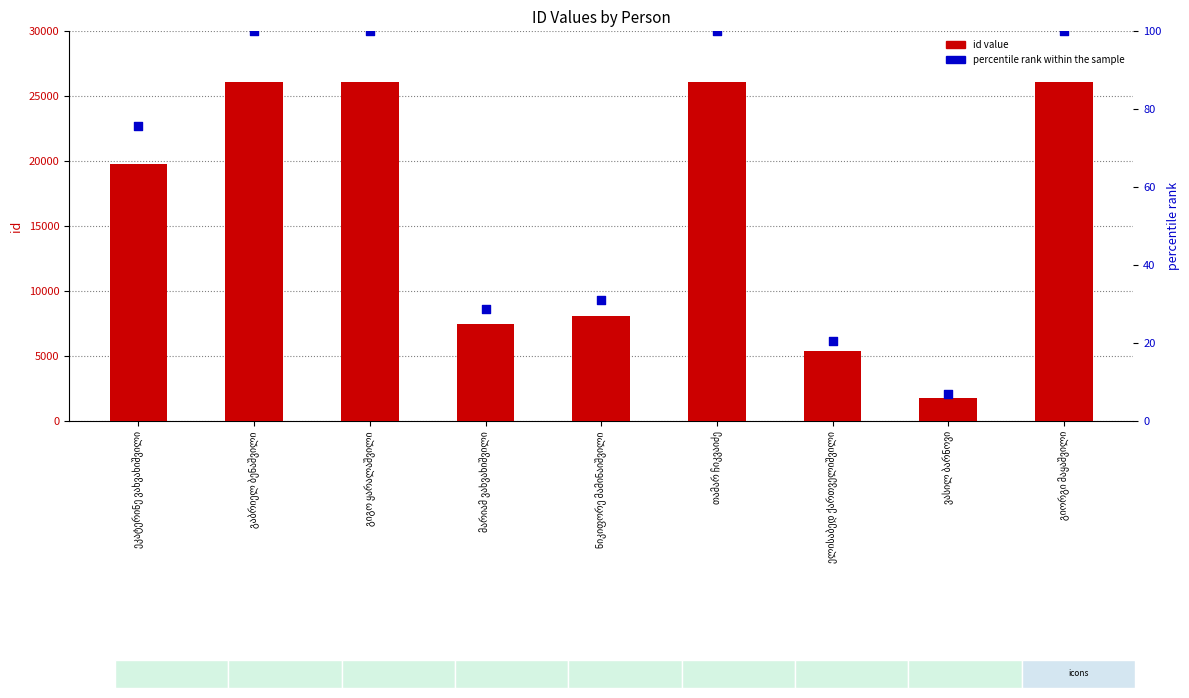

Which series has the largest total across all categories?

id value